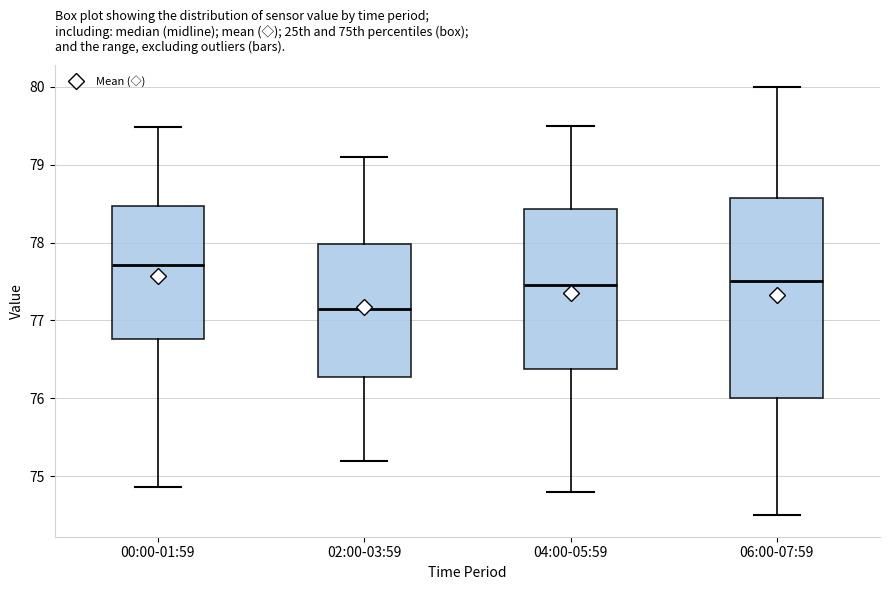

Reading left to right, transcribe this box plot: for each box, give where its median line is, the range the box spans, and where its two whiskers end, as read against the y-axis. The values are not printed on the chart, so give them approximately, as read against the axis.

00:00-01:59: median 77.7, box 76.8 to 78.5, whiskers 74.9 to 79.5
02:00-03:59: median 77.2, box 76.3 to 78.0, whiskers 75.2 to 79.1
04:00-05:59: median 77.5, box 76.4 to 78.4, whiskers 74.8 to 79.5
06:00-07:59: median 77.5, box 76.0 to 78.6, whiskers 74.5 to 80.0